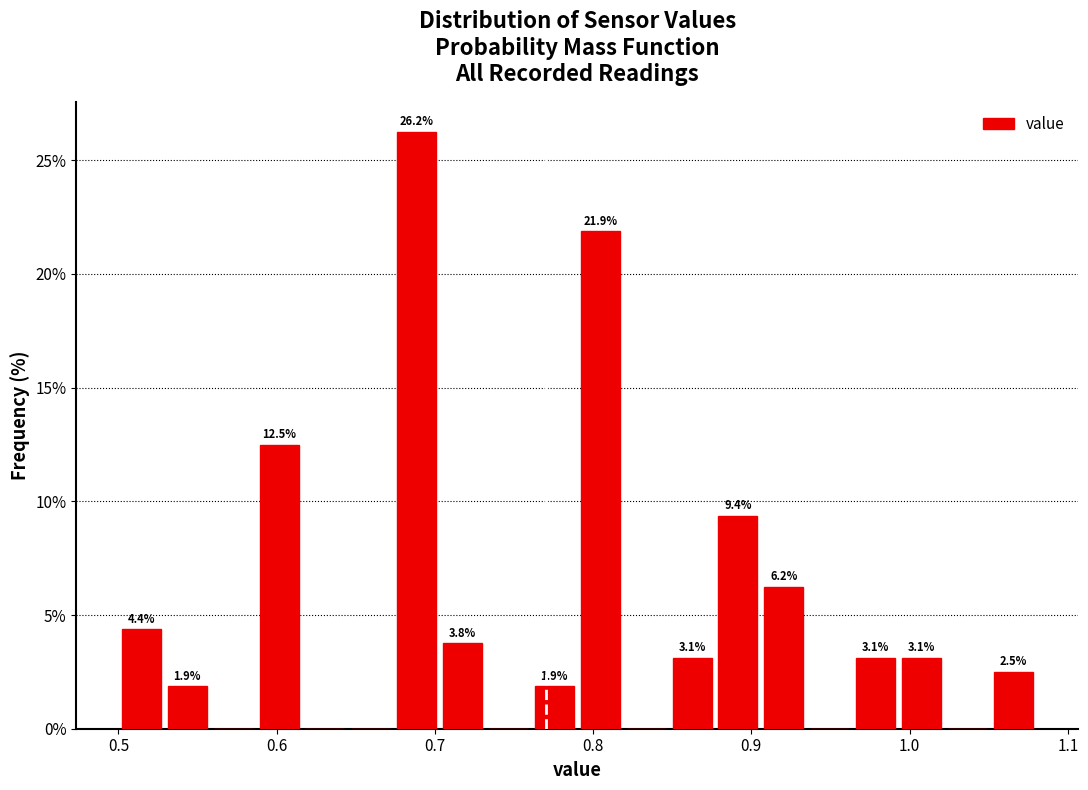

Around what value on the x-axis is the tallest bar? Give the approximate position of its centre, as read against the axis.

0.69